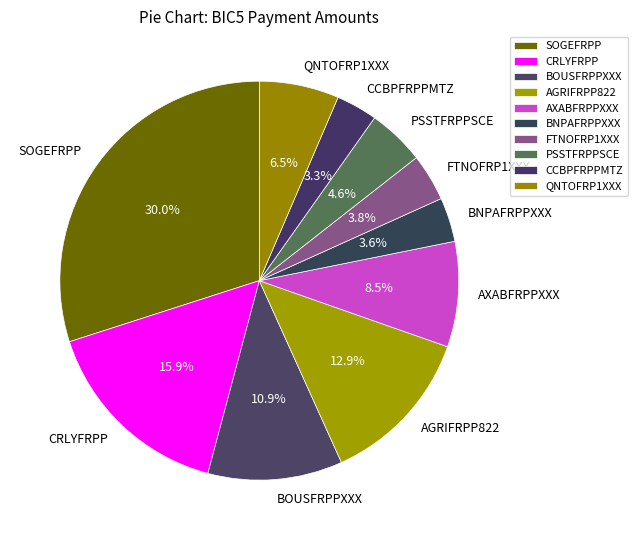

Count the number of slices in the pie.

10